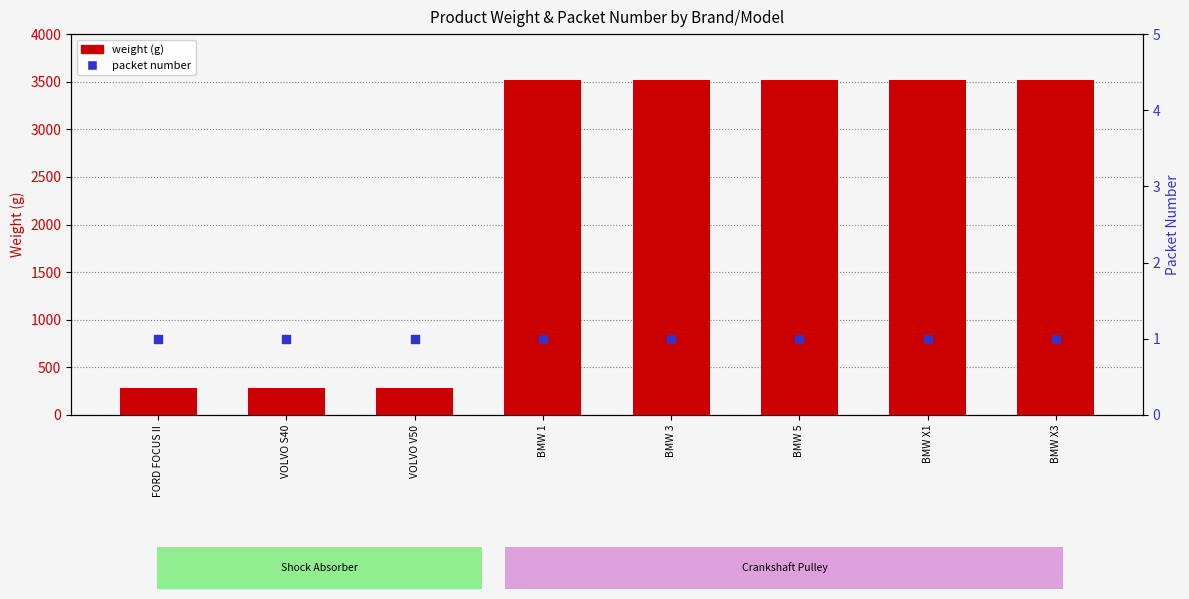

Which series reaches the maximum Y coordinate?

weight (g)